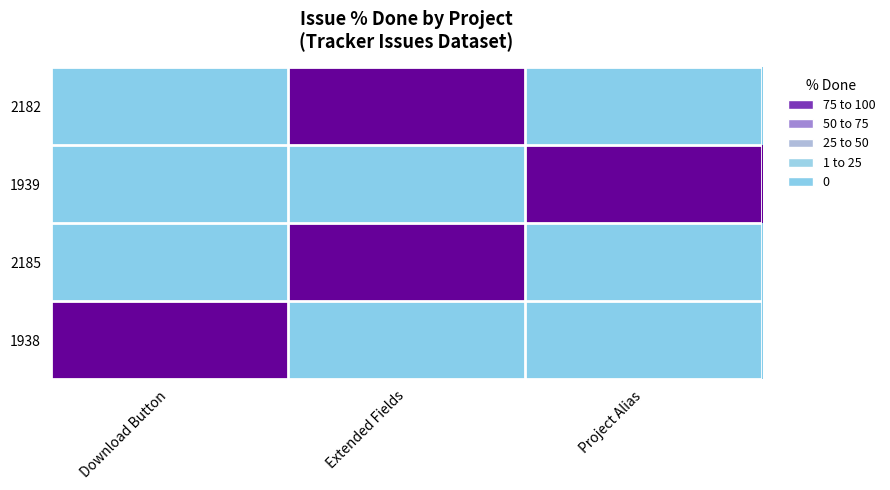

What is the total value across all series at Project Alias?

100